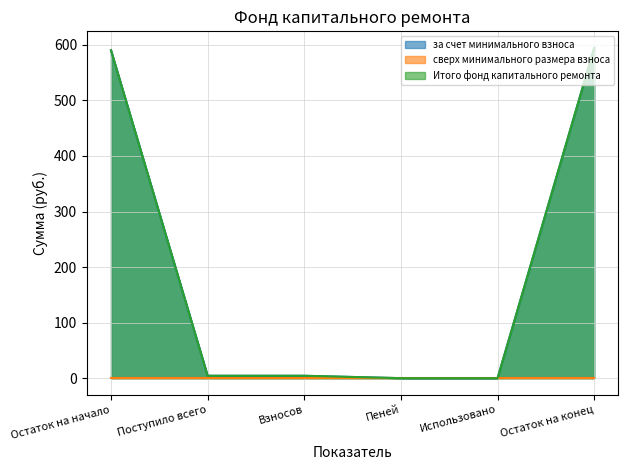

Which category has the highest value across all series?

Остаток на конец